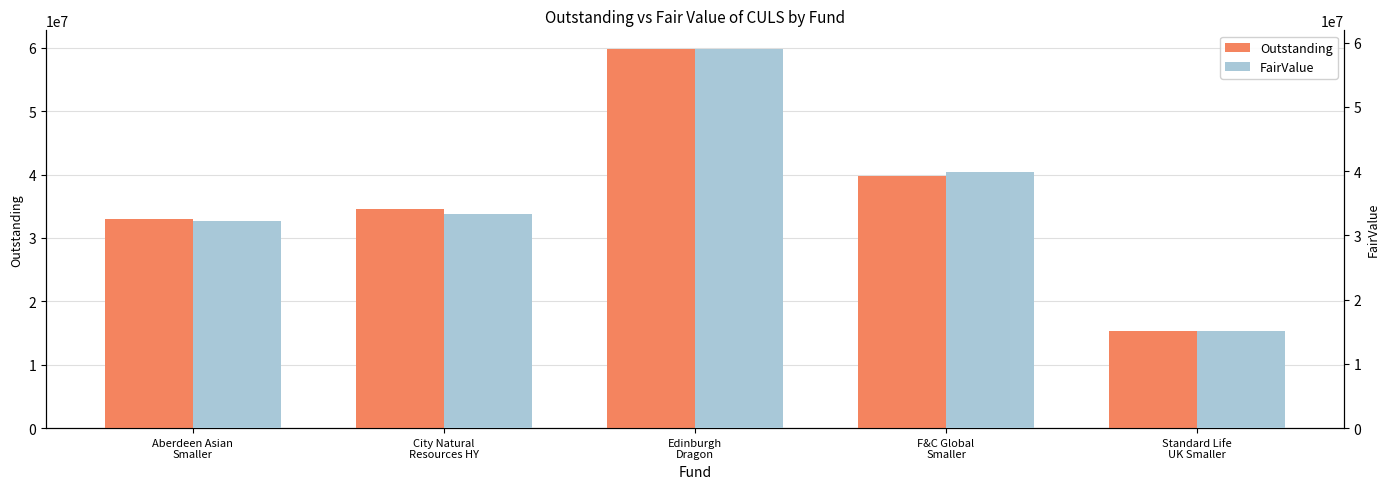

True or false: FairValue has a value of 21265362 at Standard Life
UK Smaller.

False